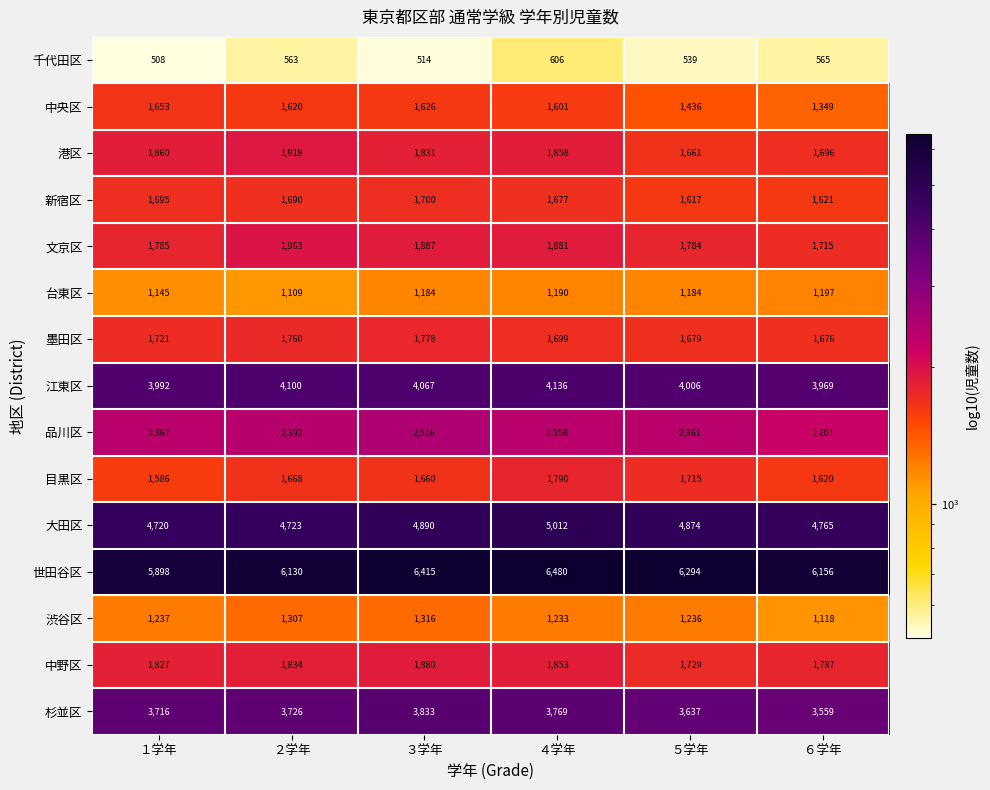

True or false: 渋谷区 has a value of 2205 at １学年.

False